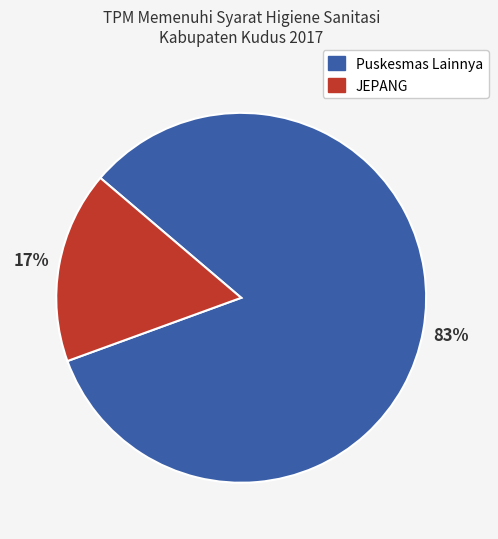

To the nearest percent, what is the difference between the largest and smallest slice percentages?

66%